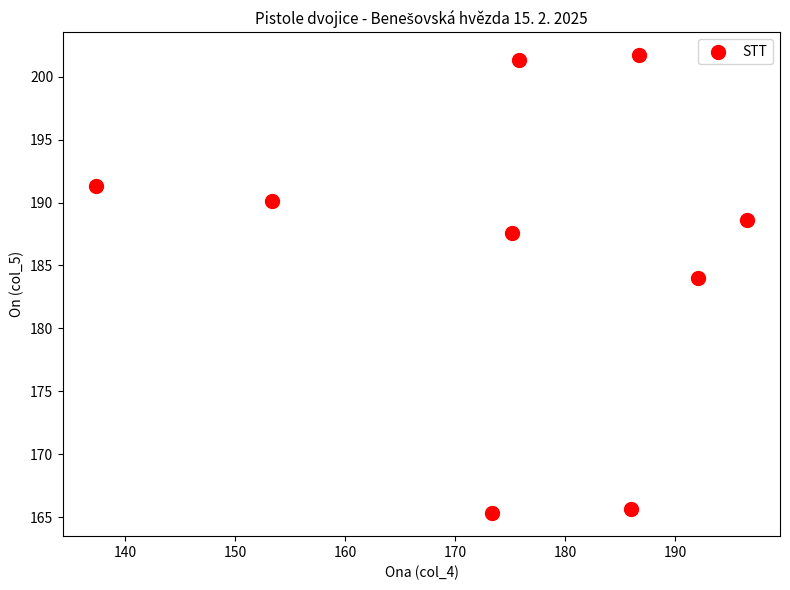

What is the range of X values (max minus min)?

59.3